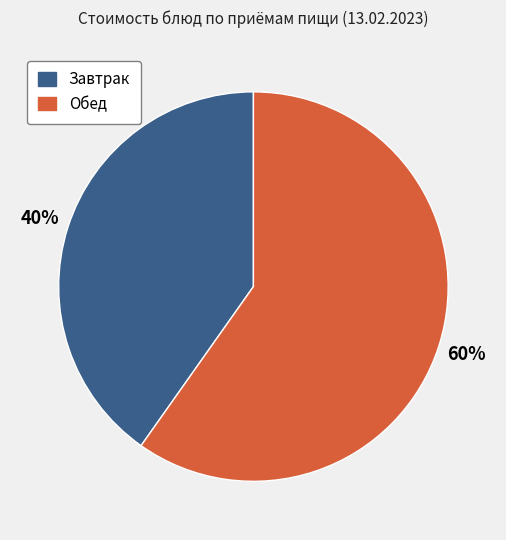

How many segments does this pie chart have?

2